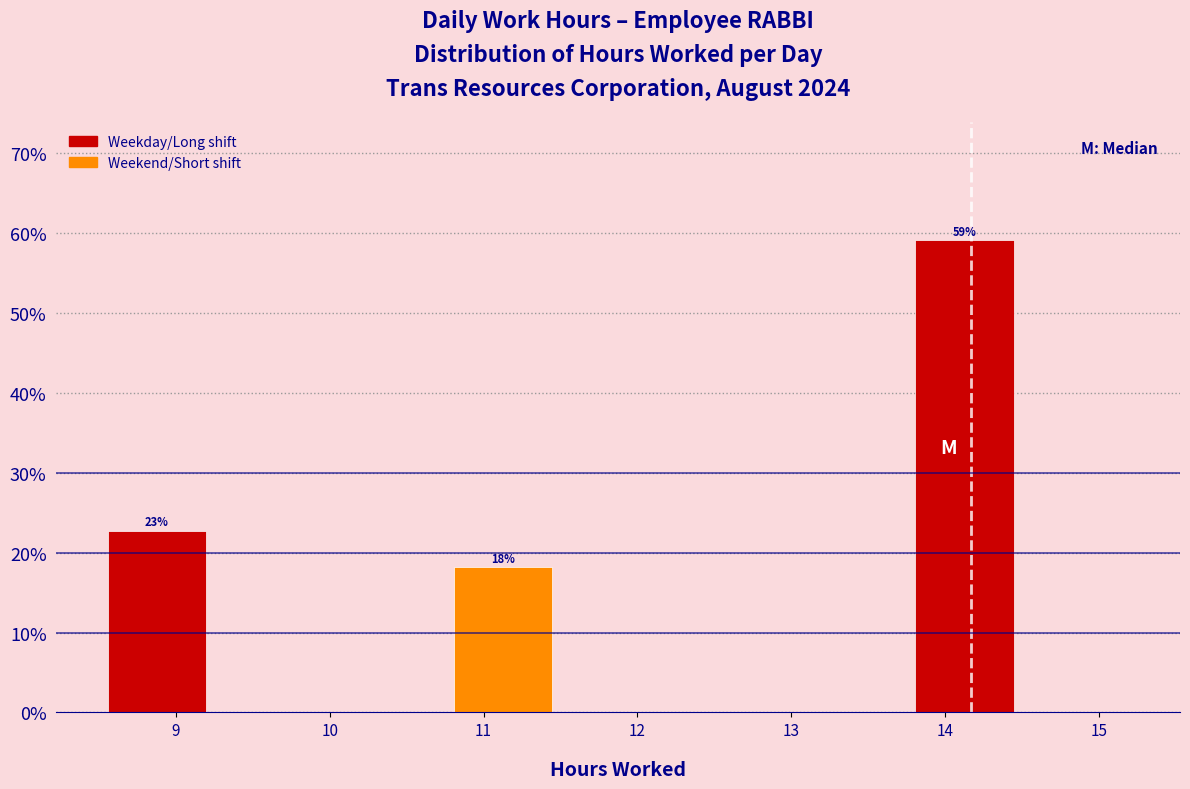

Over which range of the x-axis is the bar tallest?

13.75 to 14.50